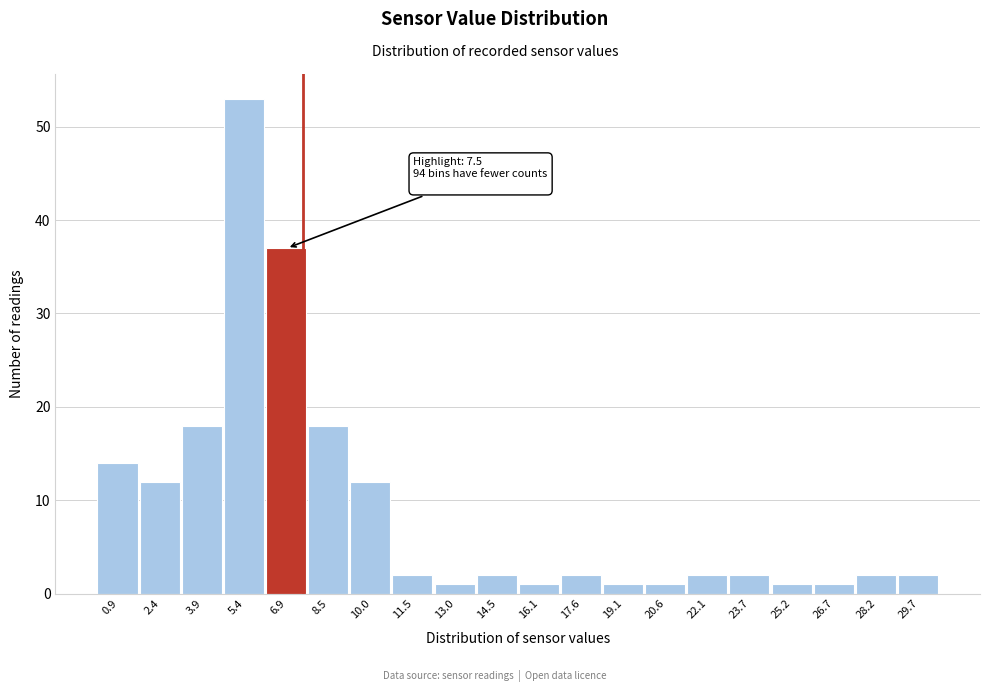

Which range on the x-axis has the tallest bar?

4.66 to 6.18